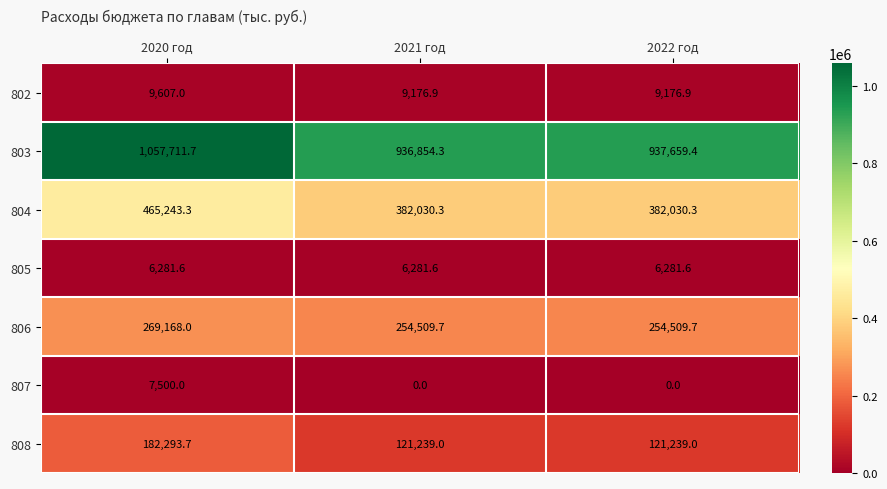

Which series has the largest range (max minus min)?

803